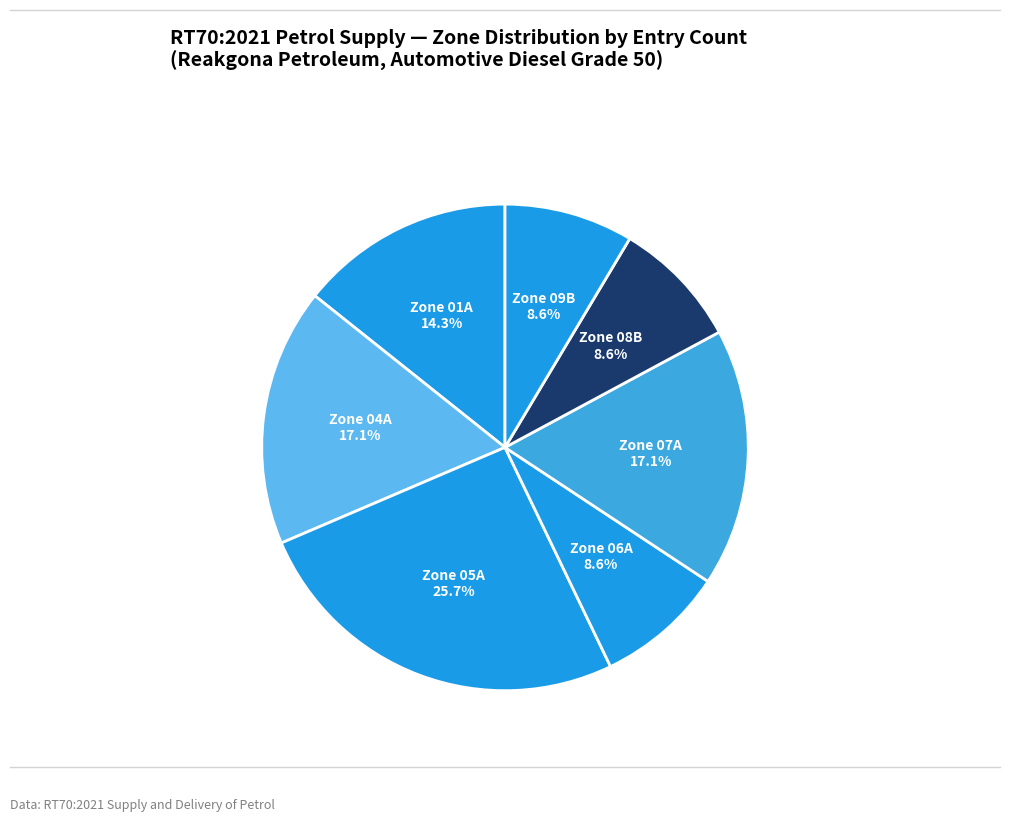

How many slices are in this pie chart?

7